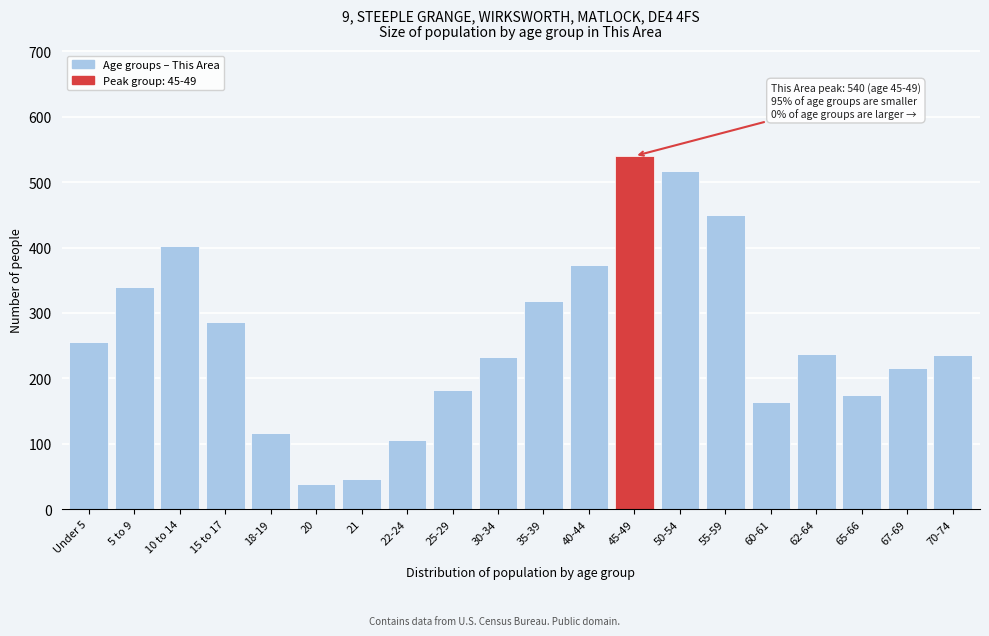

The value at 70-74 is 161. True or false?

False